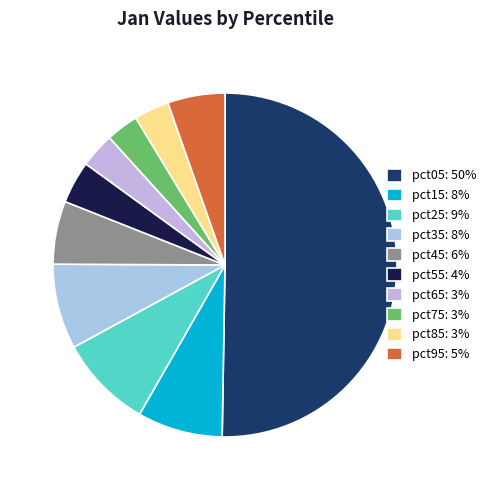

Which category accounts for the majority?

pct05